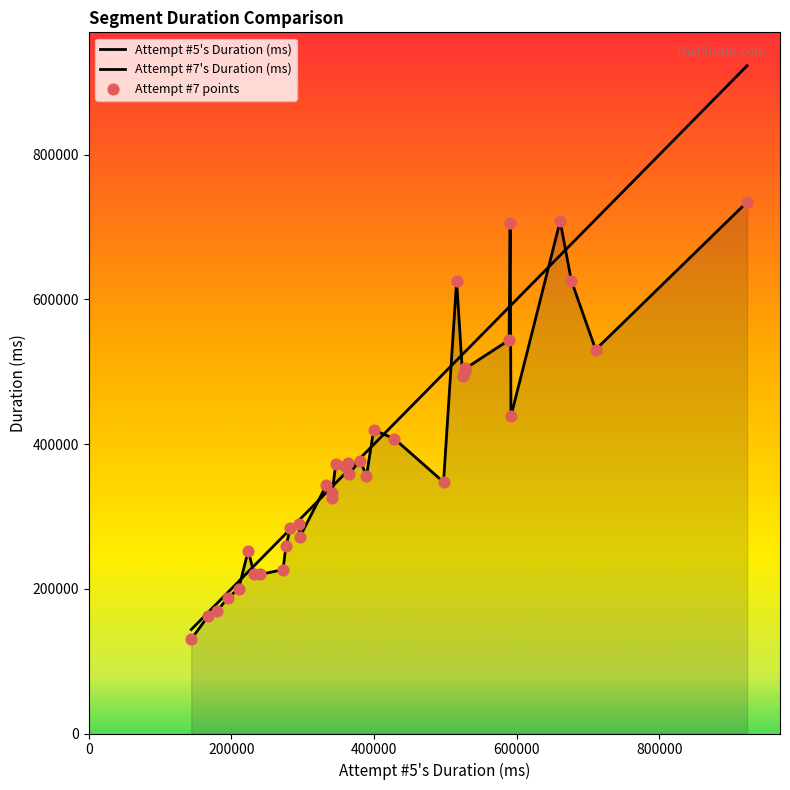

Does the chart have visible grid lines?

No